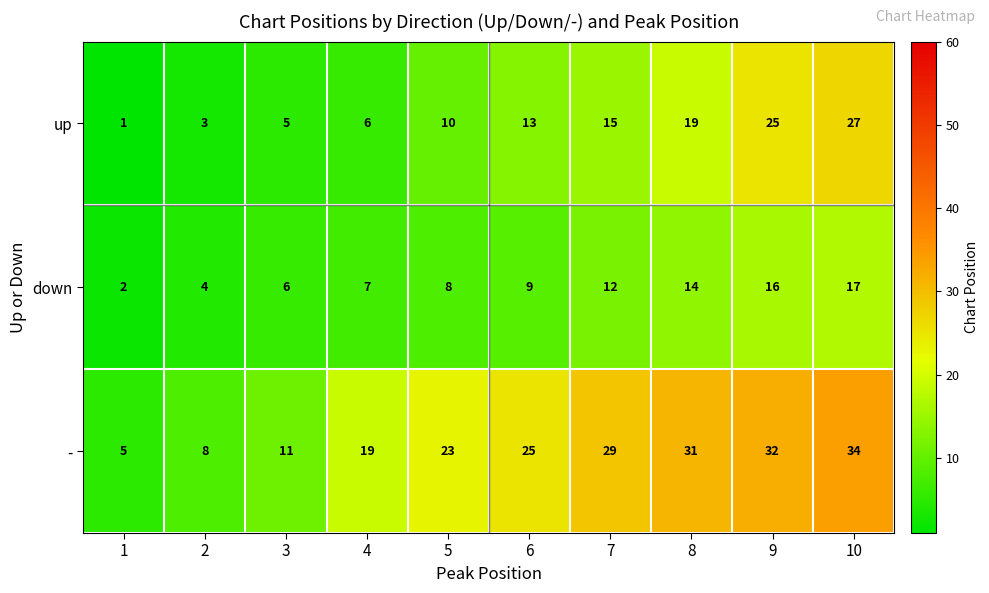

What is the sum of all up values?

124